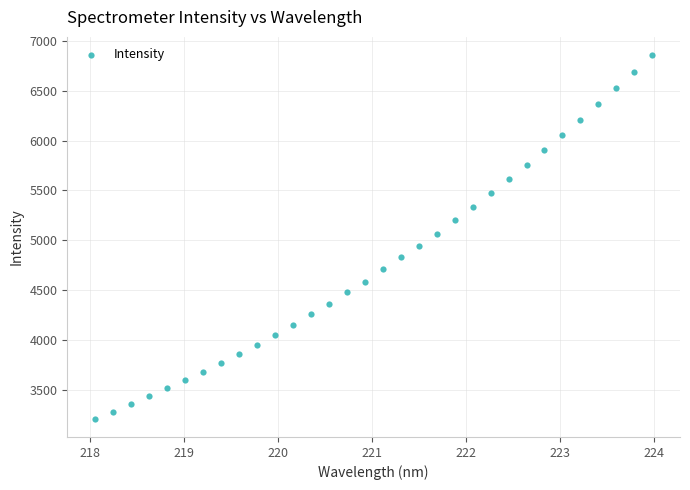

What is the range of X values (max minus min)?

5.9